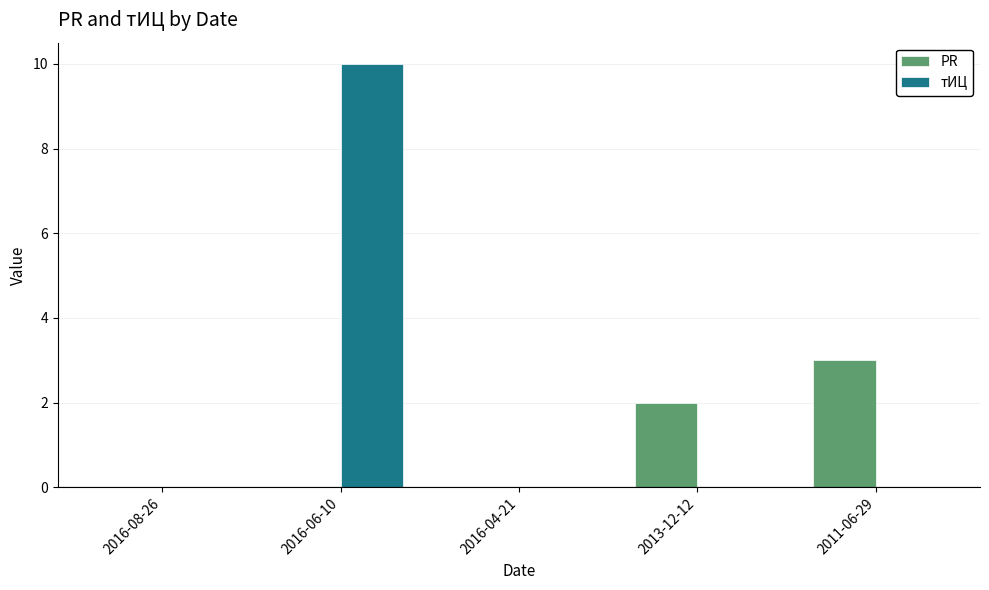

The PR series shows 2 at 2011-06-29. True or false?

False